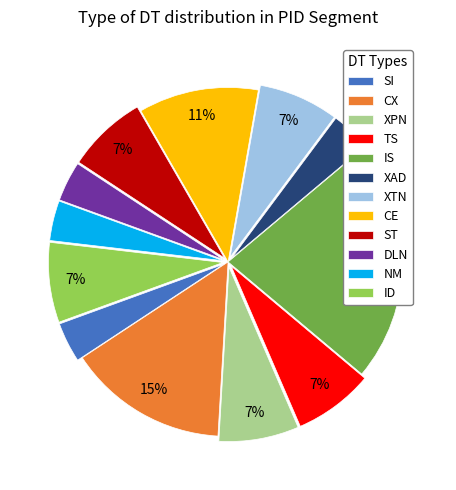

Is it true that ID is 15% of the pie?

False